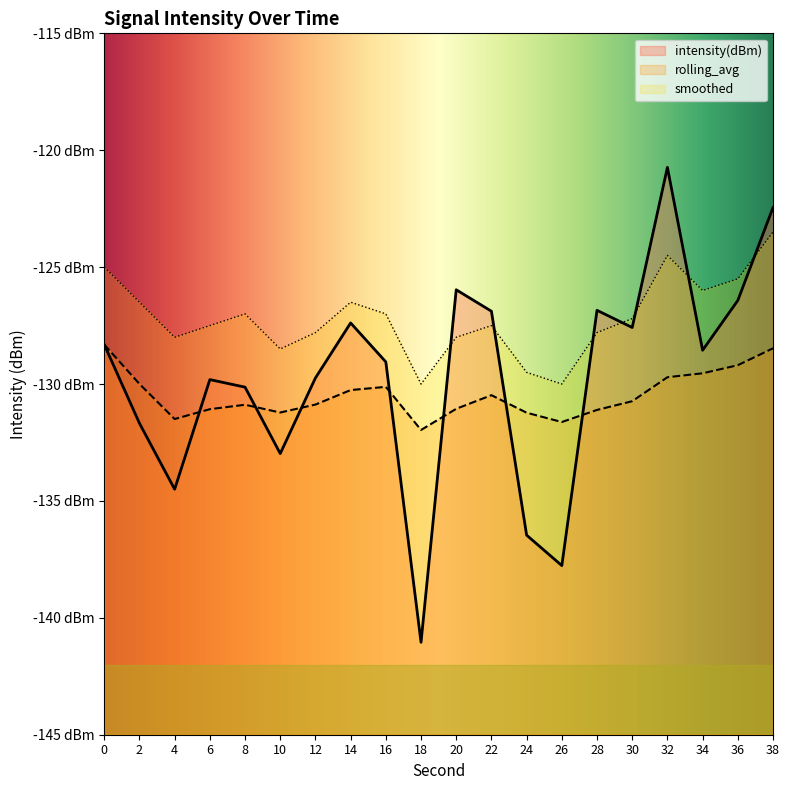

What is the approximate value of smoothed at 28?

-127.8